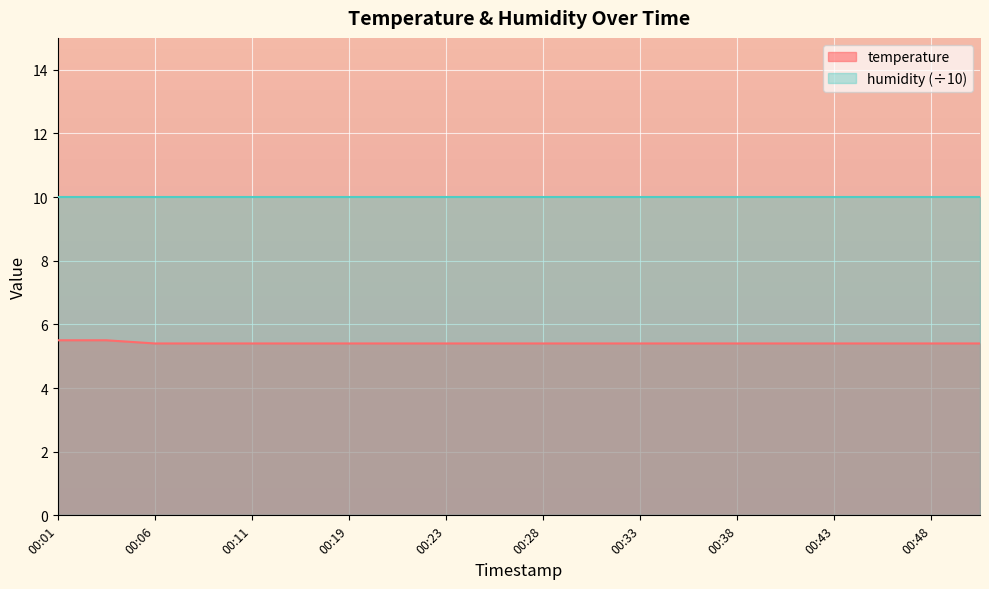

What is the change in value from 00:03 to 00:38?

-0.1